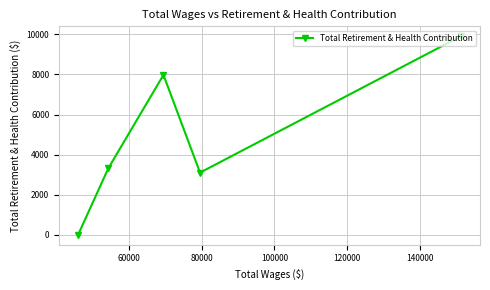

Is this an area chart (filled region under the line)?

No